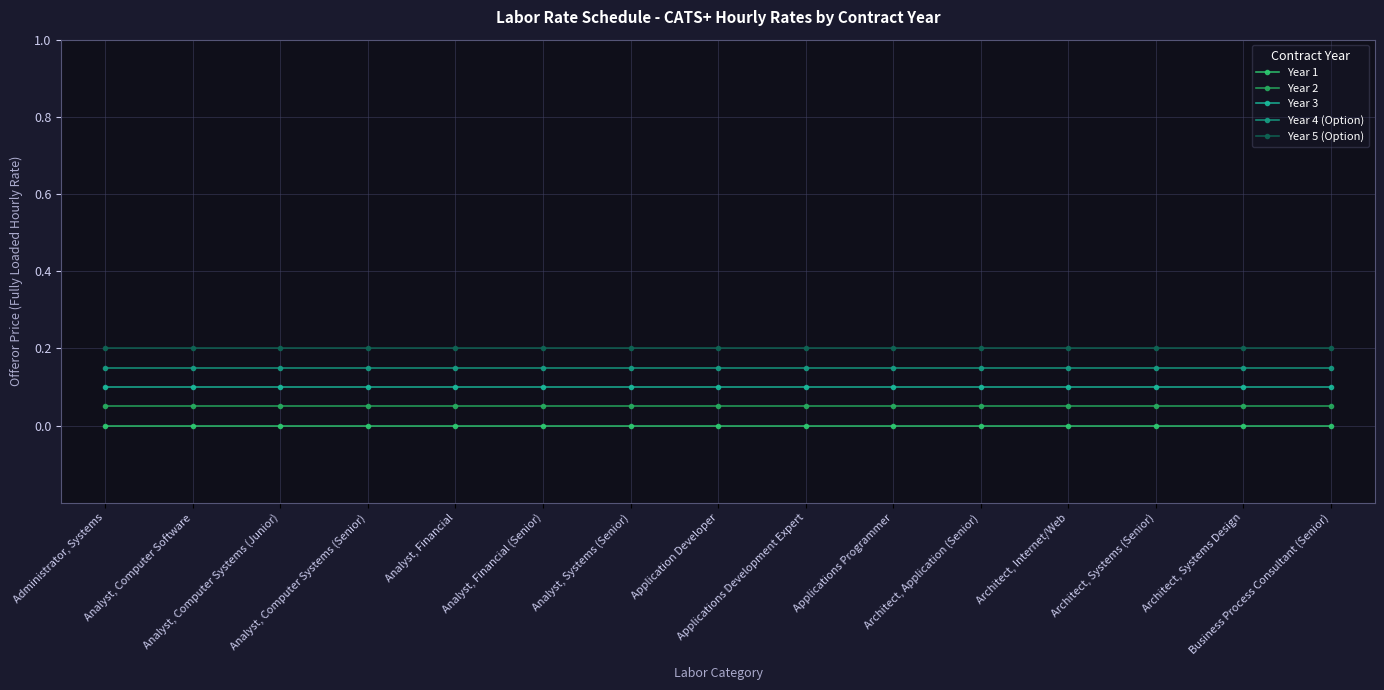

At which label does Year 5 (Option) reach its peak?

Administrator, Systems